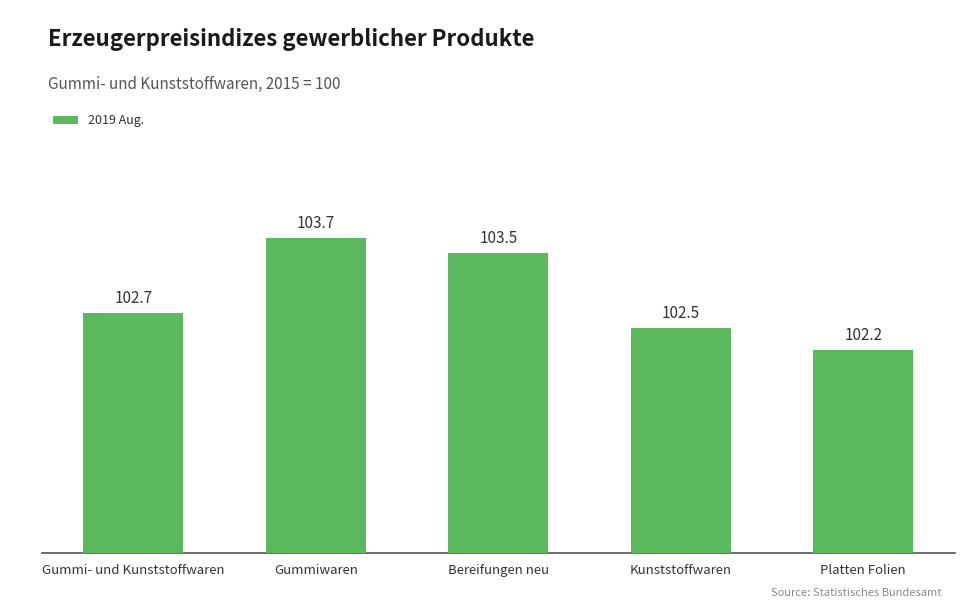

The chart shows a value of 61.3 at Platten Folien. True or false?

False